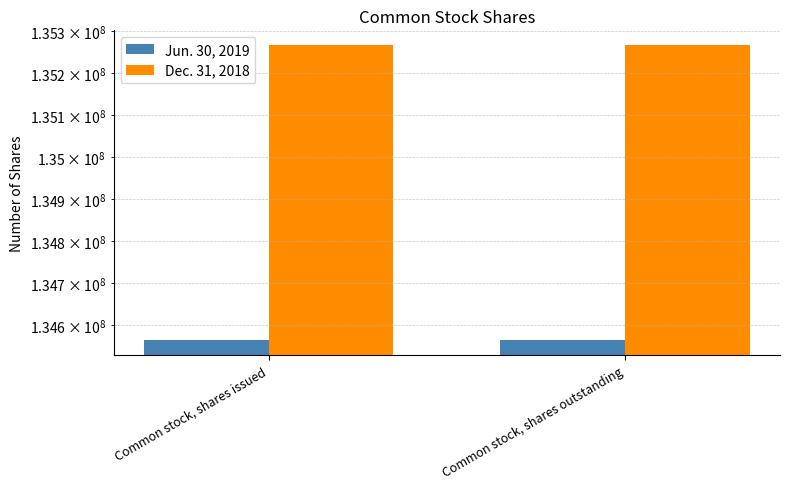

What are all the series names shown in the legend?

Jun. 30, 2019, Dec. 31, 2018